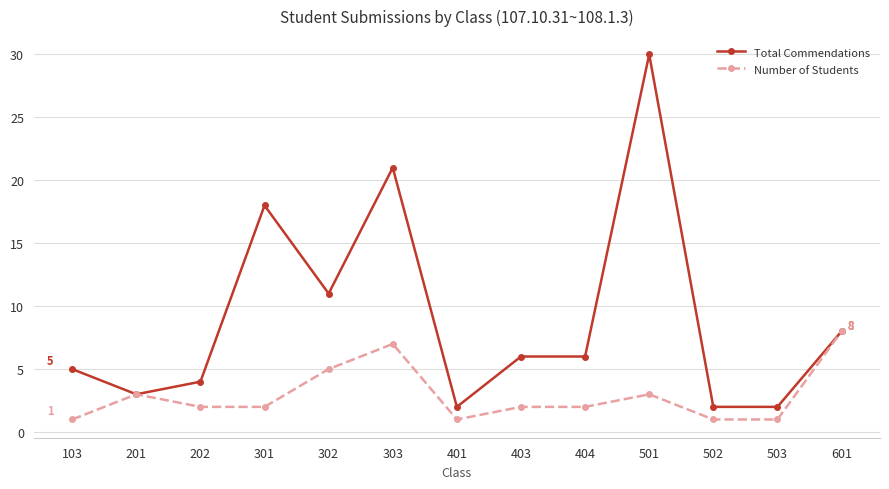

What is the difference between the maximum and minimum values in the Number of Students series?

7